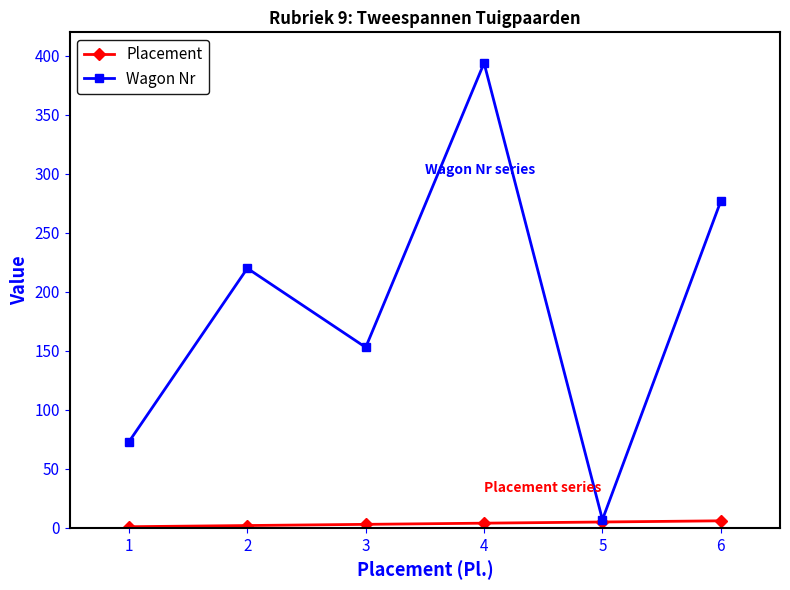

Which series has the largest total across all categories?

Wagon Nr